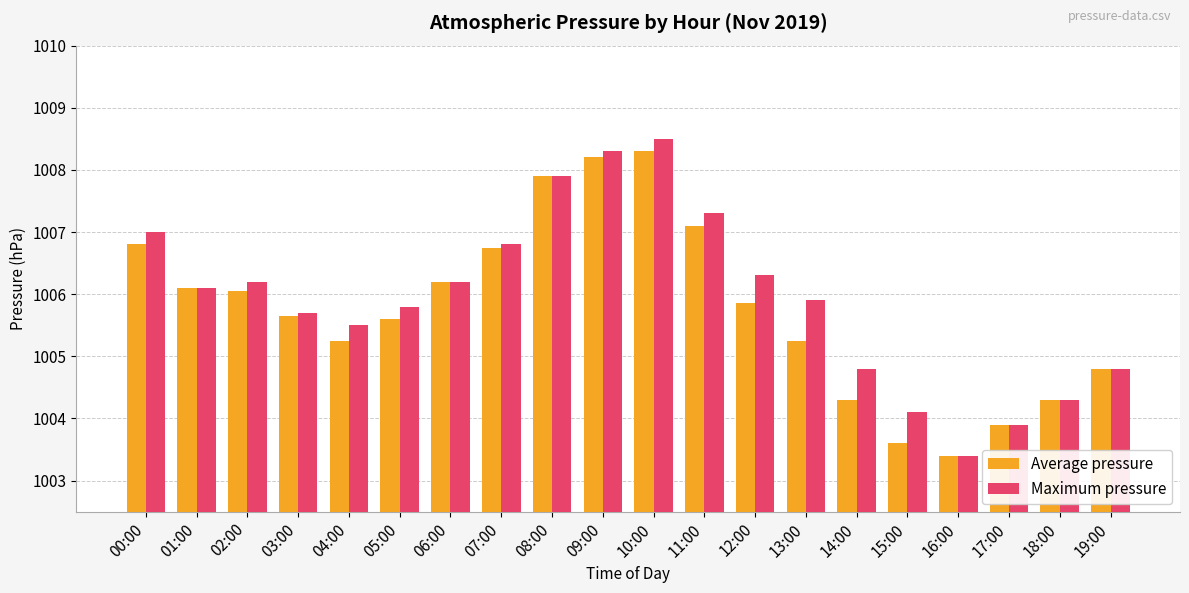

What is the difference between the highest and lowest values at 11:00?

0.2